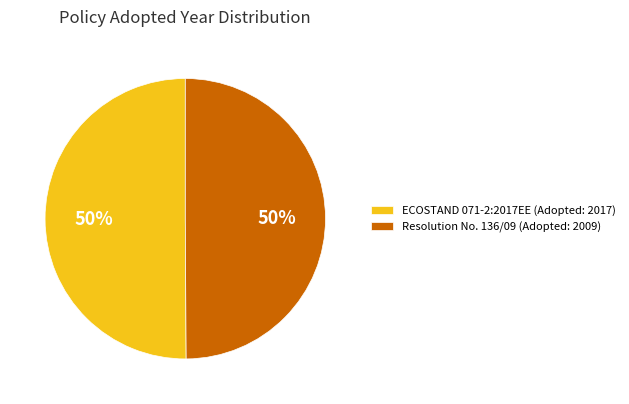

True or false: Resolution No. 136/09 accounts for 50% of the total.

True